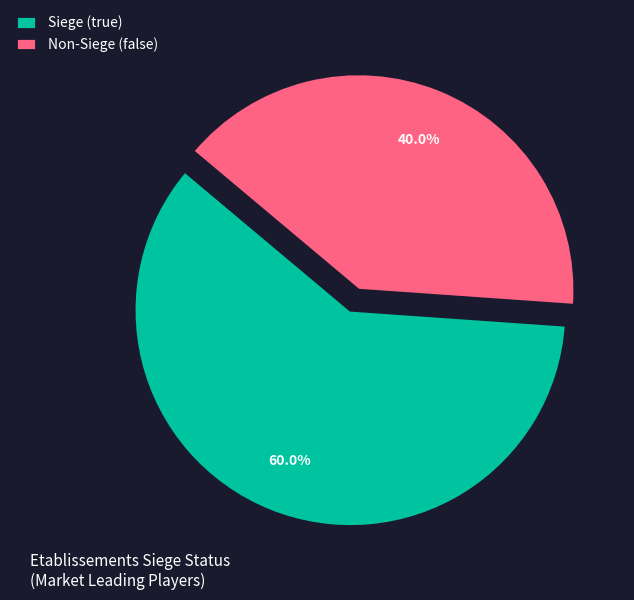

To the nearest percent, what is the average slice percentage?

50%